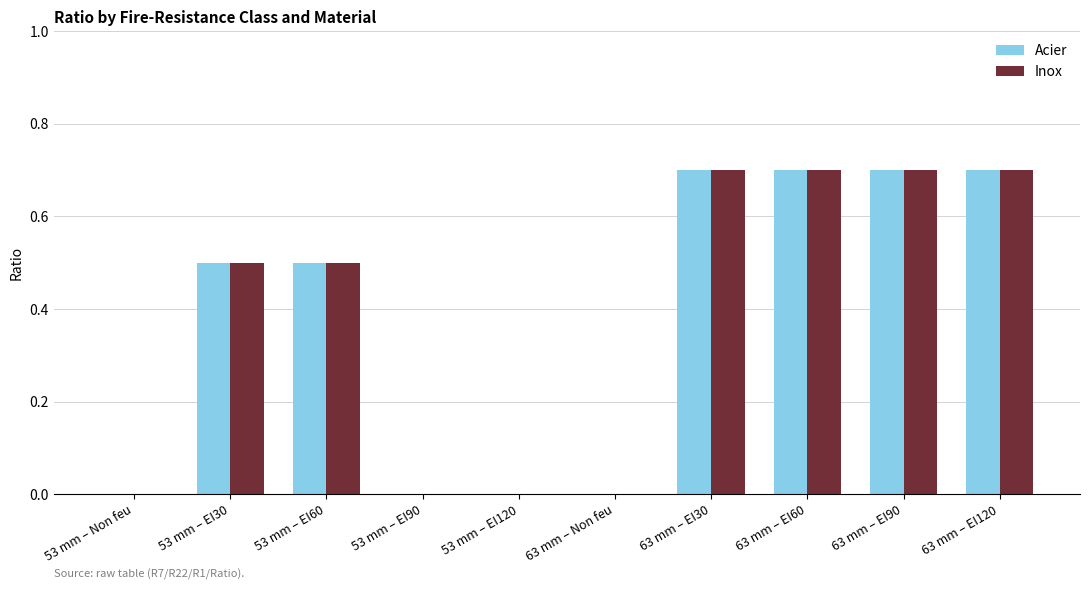

What is the sum of the Acier values at 63 mm – EI60 and 63 mm – Non feu?

0.7